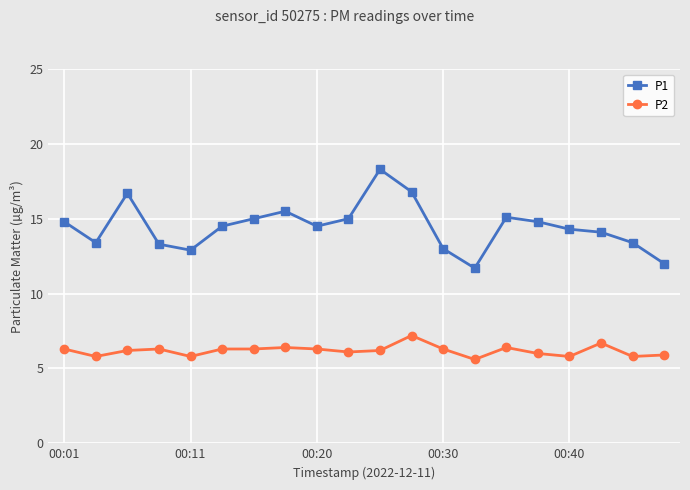

Rank the series by their maximum value, from highest to lowest.

P1, P2